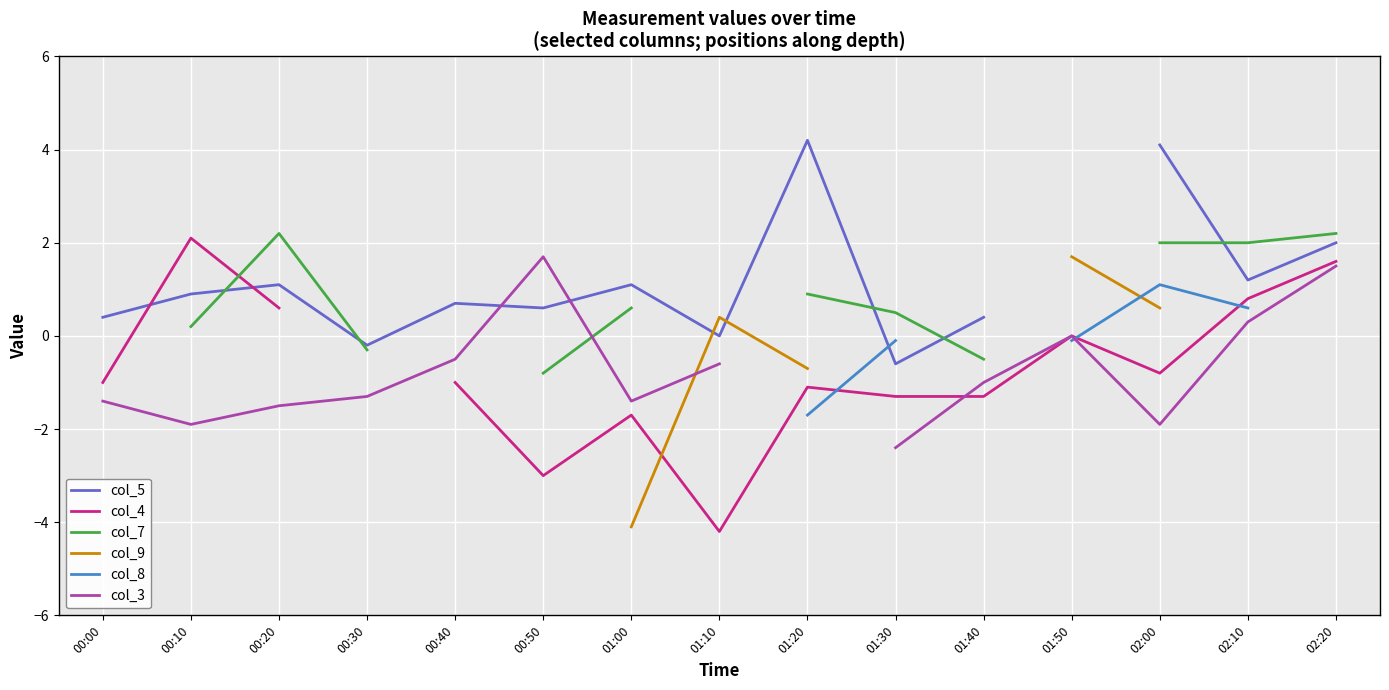

What is the label of the 9th point from the left?

01:20